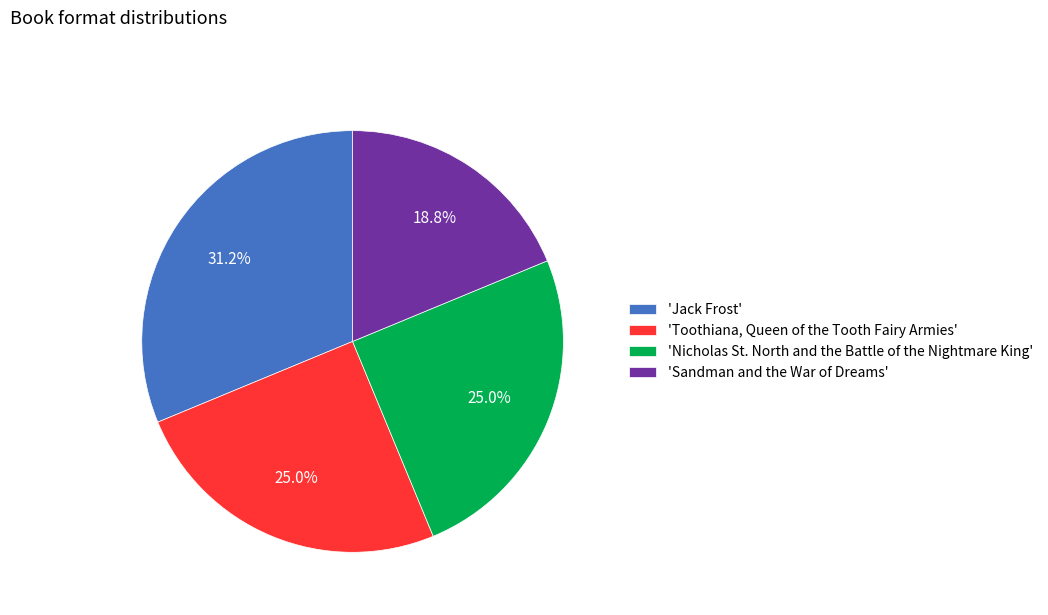

Between 'Toothiana, Queen of the Tooth Fairy Armies' and 'Jack Frost', which is larger?

'Jack Frost'